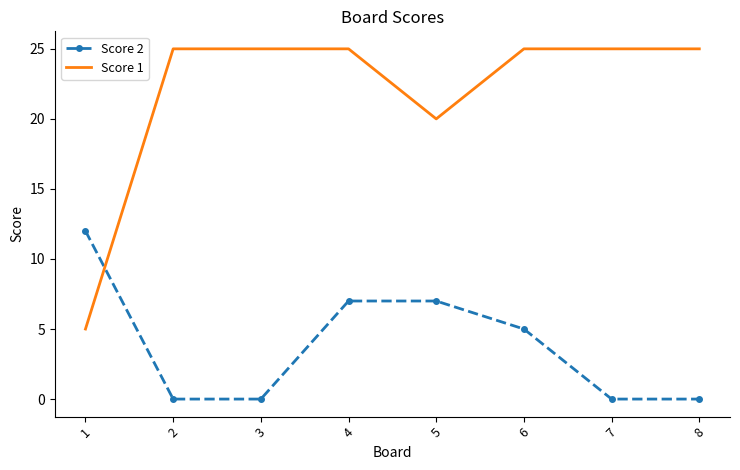

At which label is Score 1 closest to 15?

5